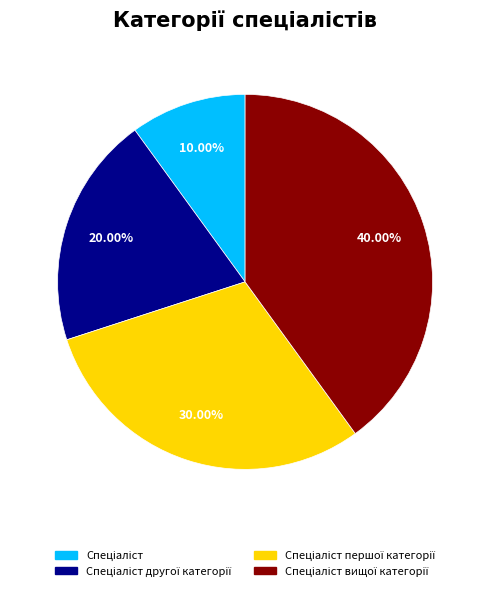

To the nearest percent, what is the difference between the largest and smallest slice percentages?

30%